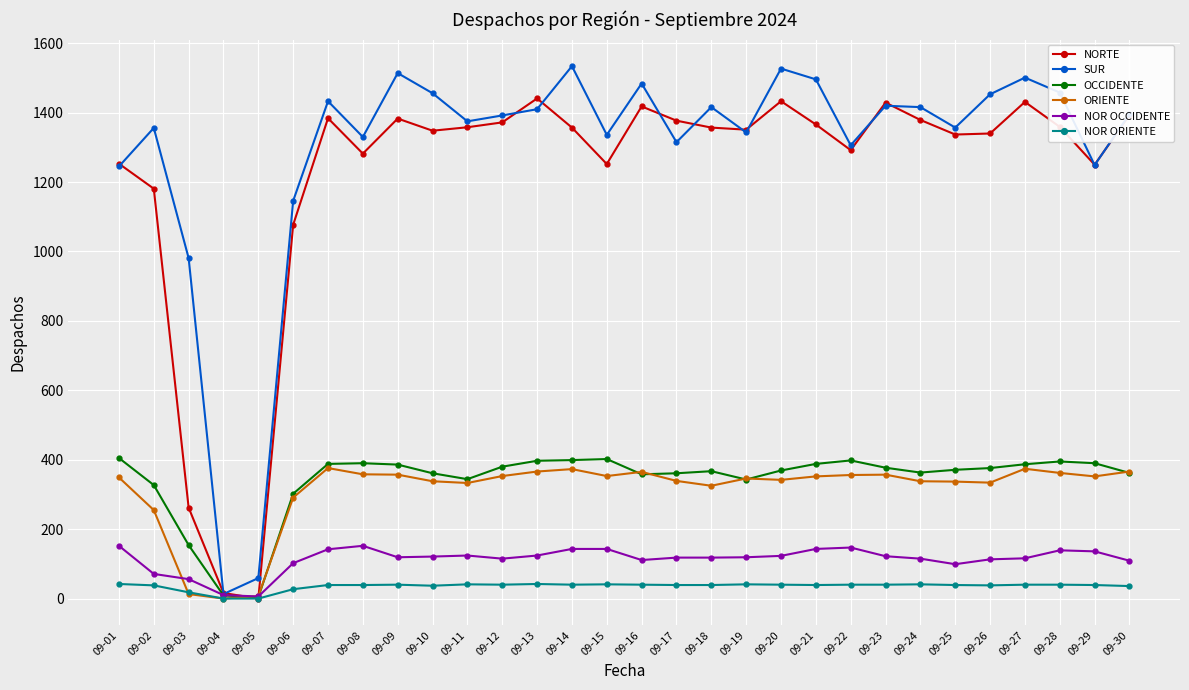

What is the difference between the second highest and minimum values in the NOR ORIENTE series?

42